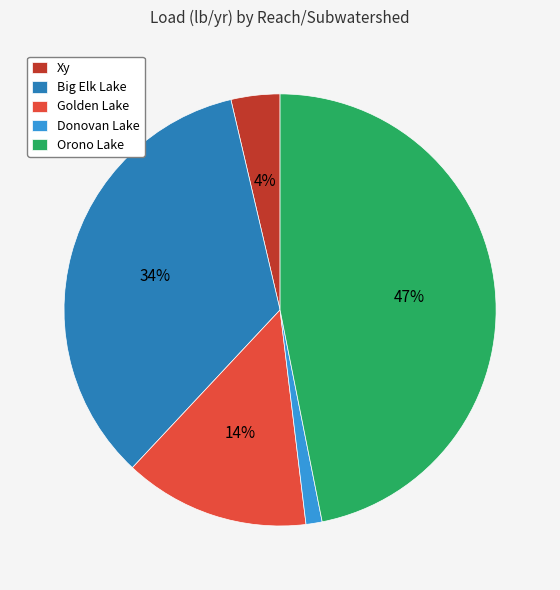

To the nearest percent, what is the difference between the Donovan Lake and Golden Lake slice percentages?

13%